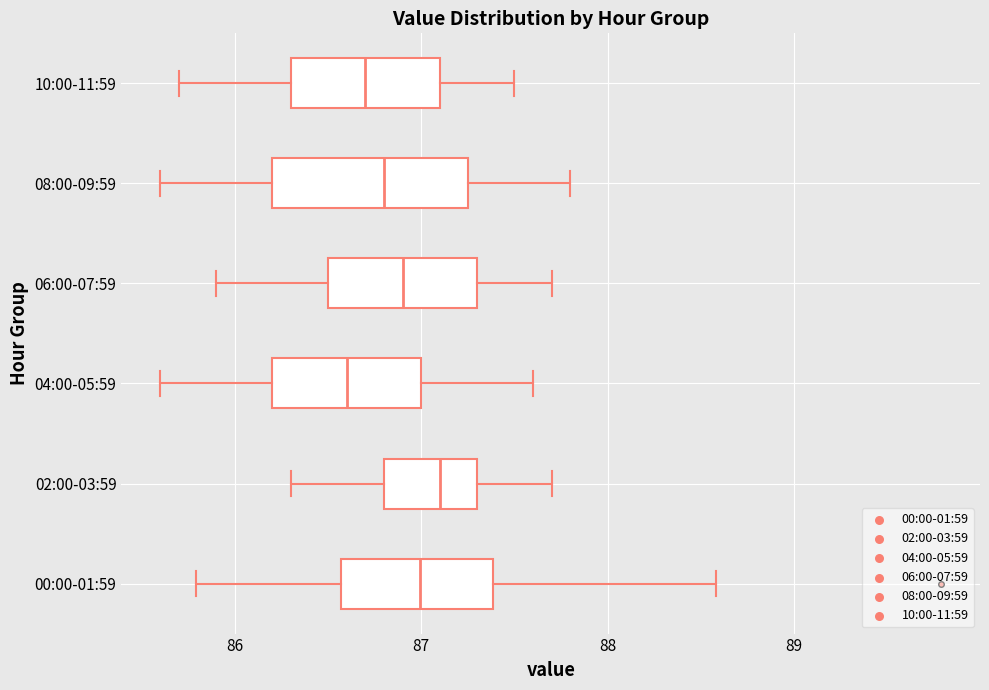

Where does the median line of the box for 00:00-01:59 sit on the x-axis? The values are not printed on the chart, so give them approximately, as read against the axis.

87.0